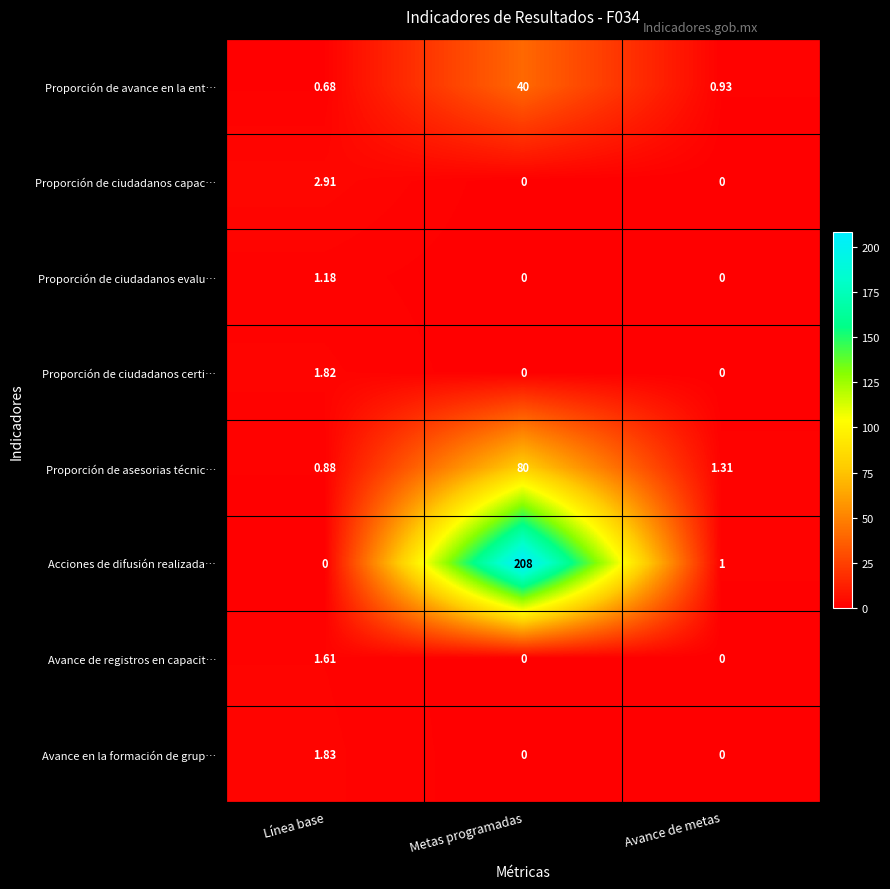

List the series in order of their peak value, lowest first.

Proporción de ciudadanos evalu…, Avance de registros en capacit…, Proporción de ciudadanos certi…, Avance en la formación de grup…, Proporción de ciudadanos capac…, Proporción de avance en la ent…, Proporción de asesorias técnic…, Acciones de difusión realizada…